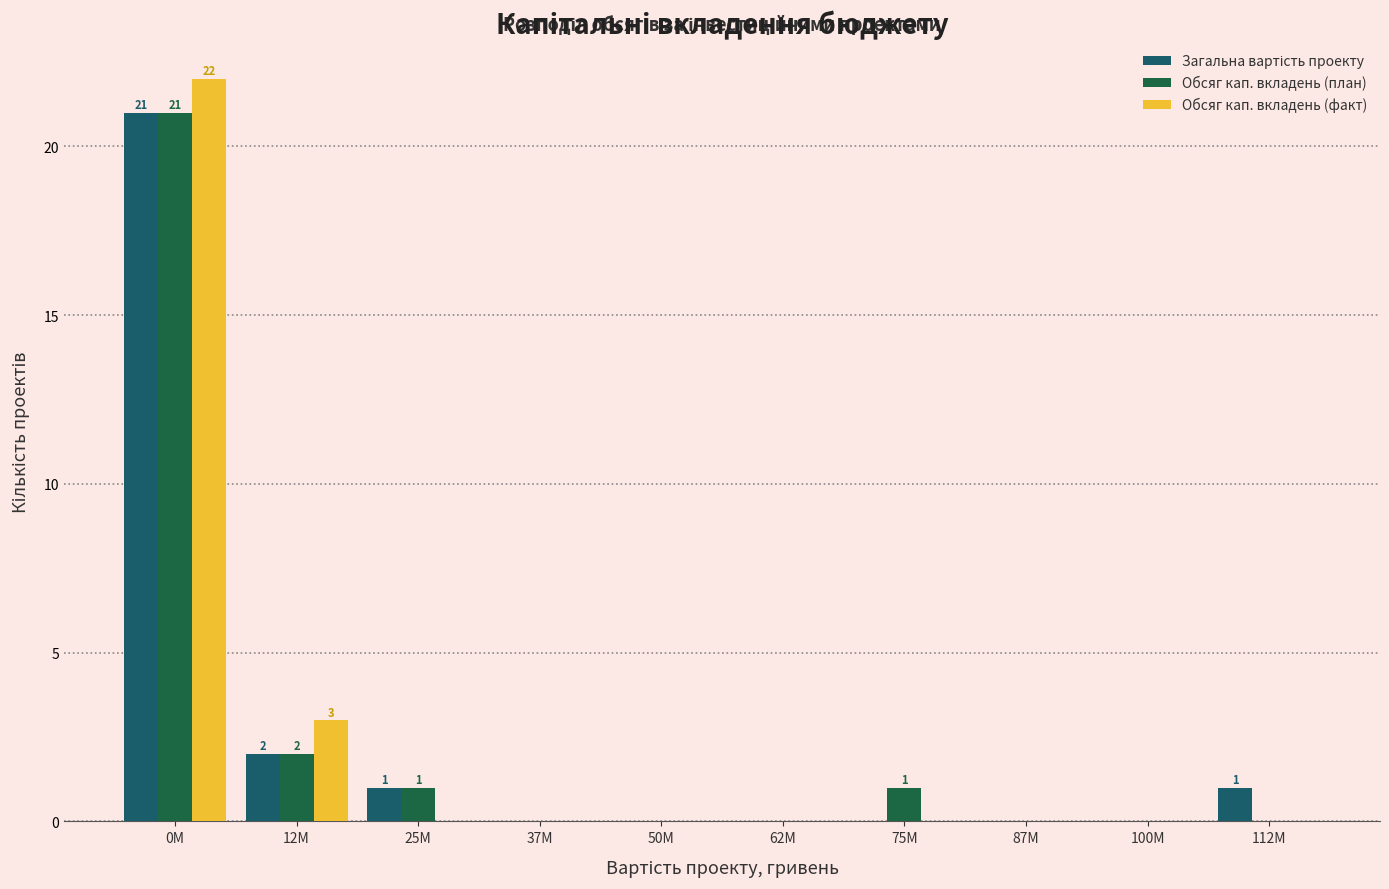

What is the highest value of the Обсяг кап. вкладень (факт) series?

22